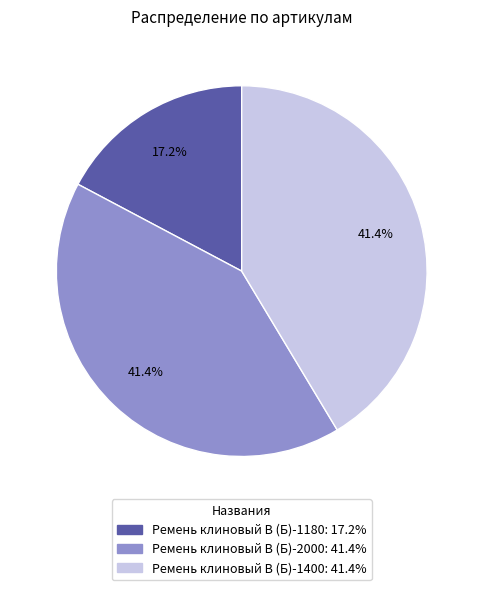

What is the ratio of the value at Ремень клиновый В (Б)-1180 to the value at Ремень клиновый В (Б)-2000?

0.4